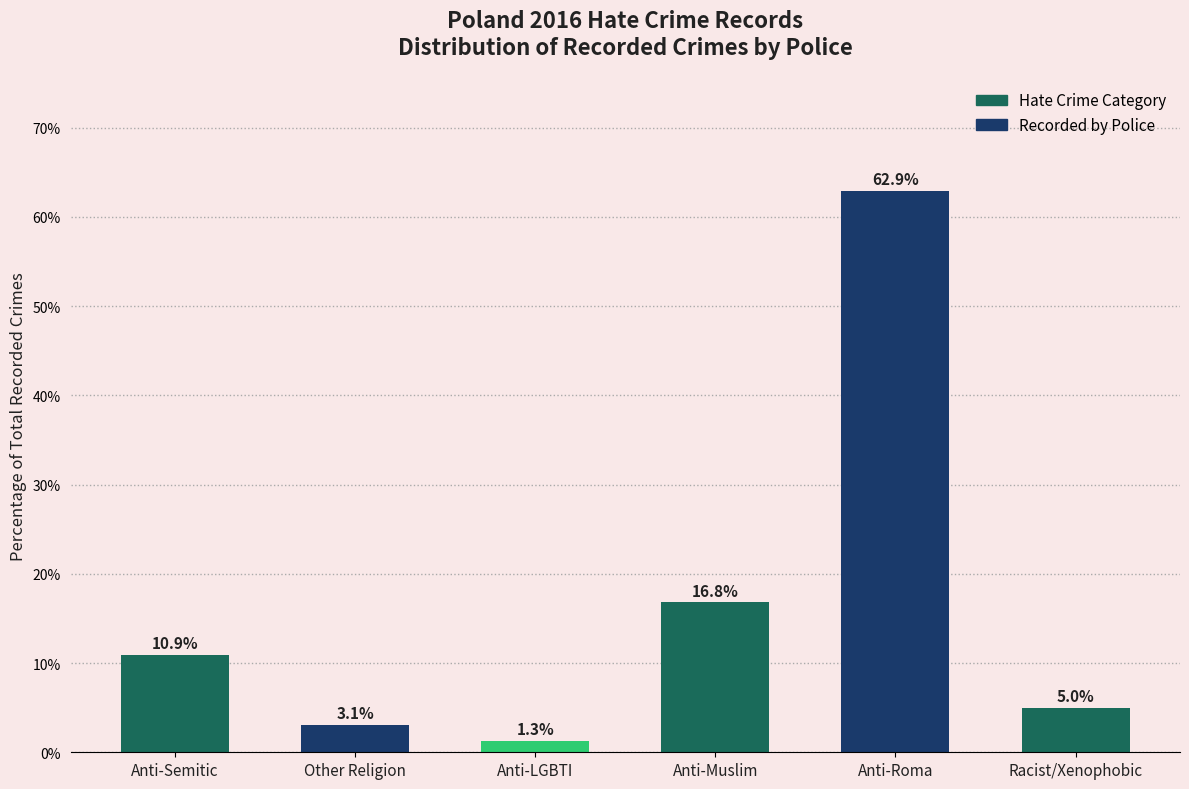

Reading left to right, what are all the values shown in this chart?

10.9	3.1	1.3	16.8	62.9	5.0